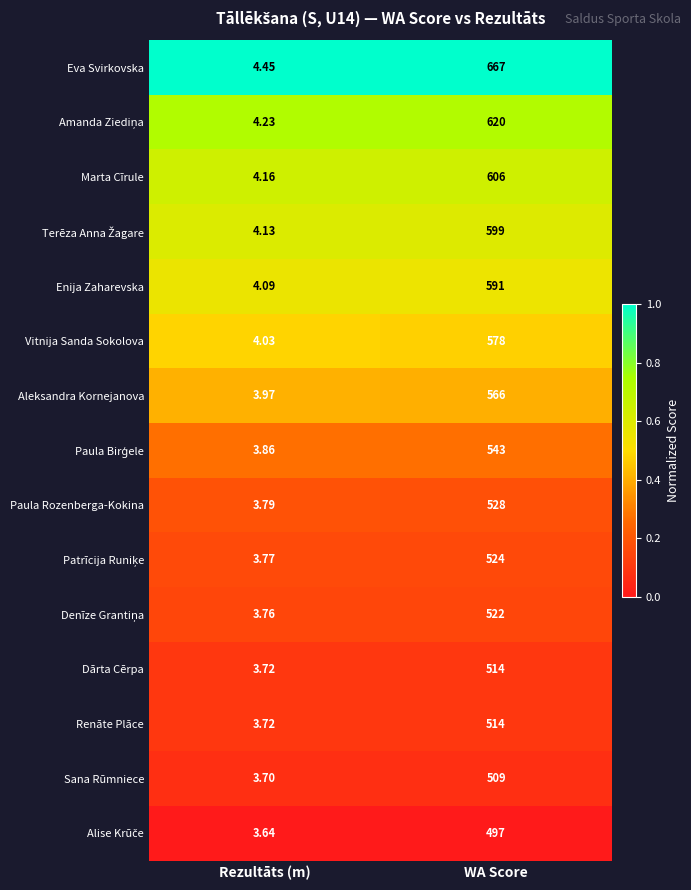

At which label is Vitnija Sanda Sokolova closest to 291?

Rezultāts (m)